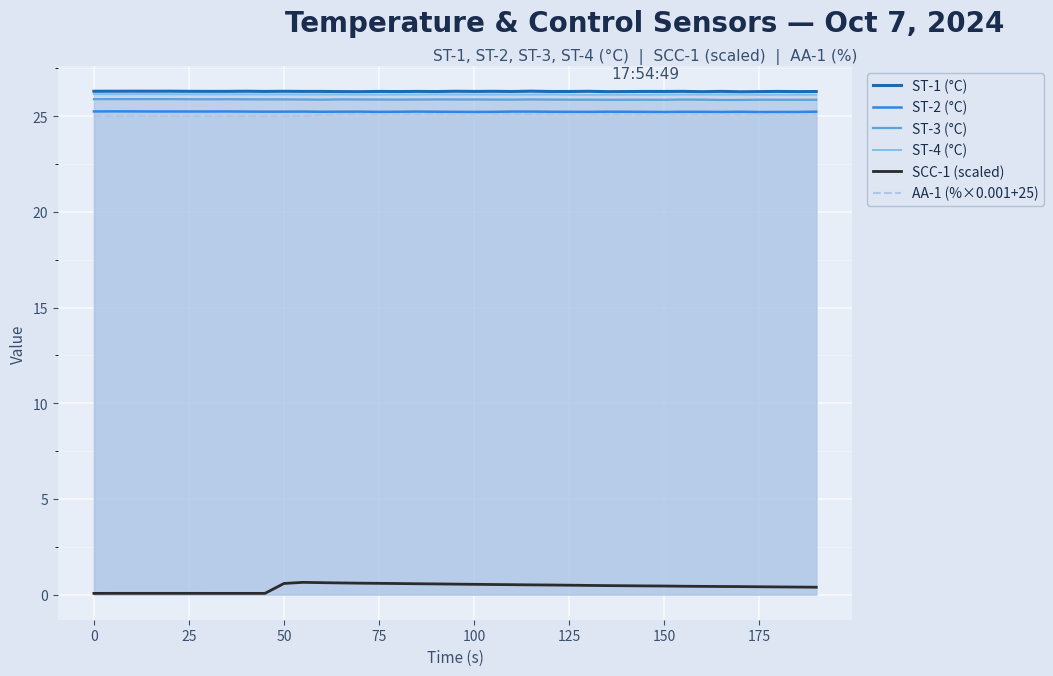

True or false: ST-1 (°C) and ST-2 (°C) cross at least once.

False